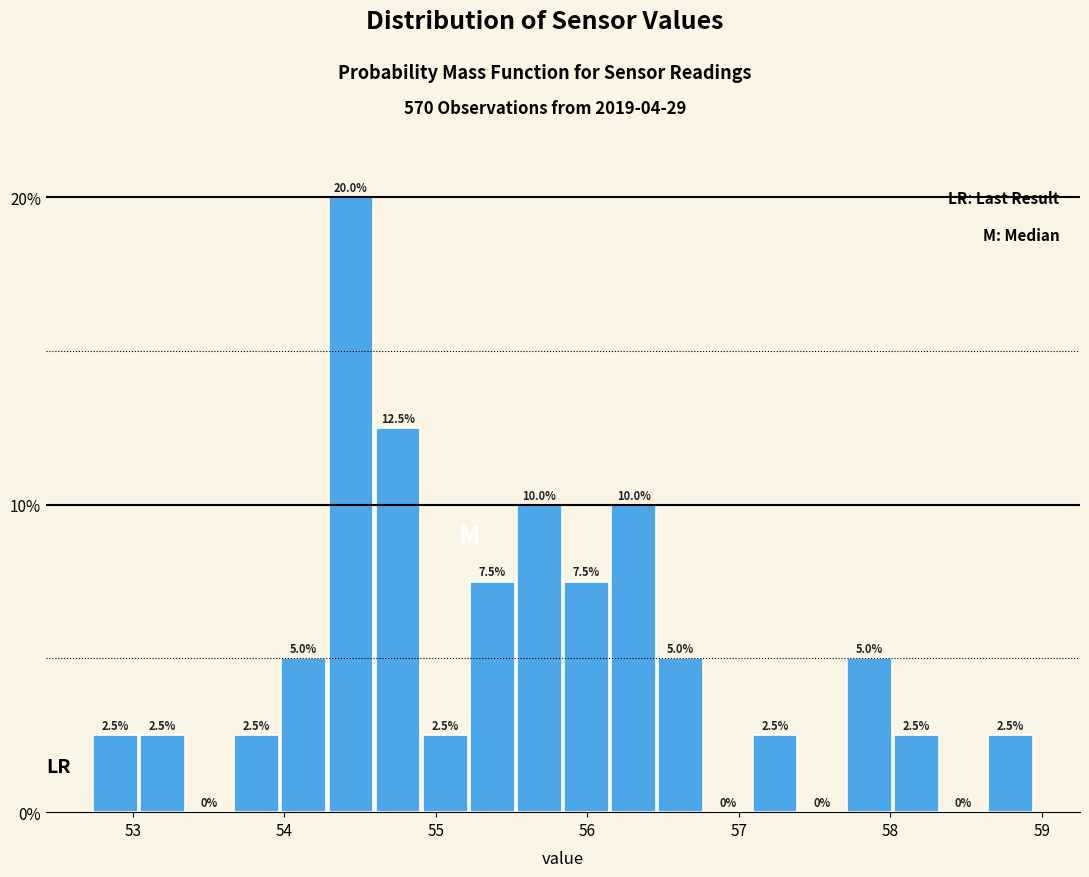

Around what value on the x-axis is the tallest bar? Give the approximate position of its centre, as read against the axis.

54.4